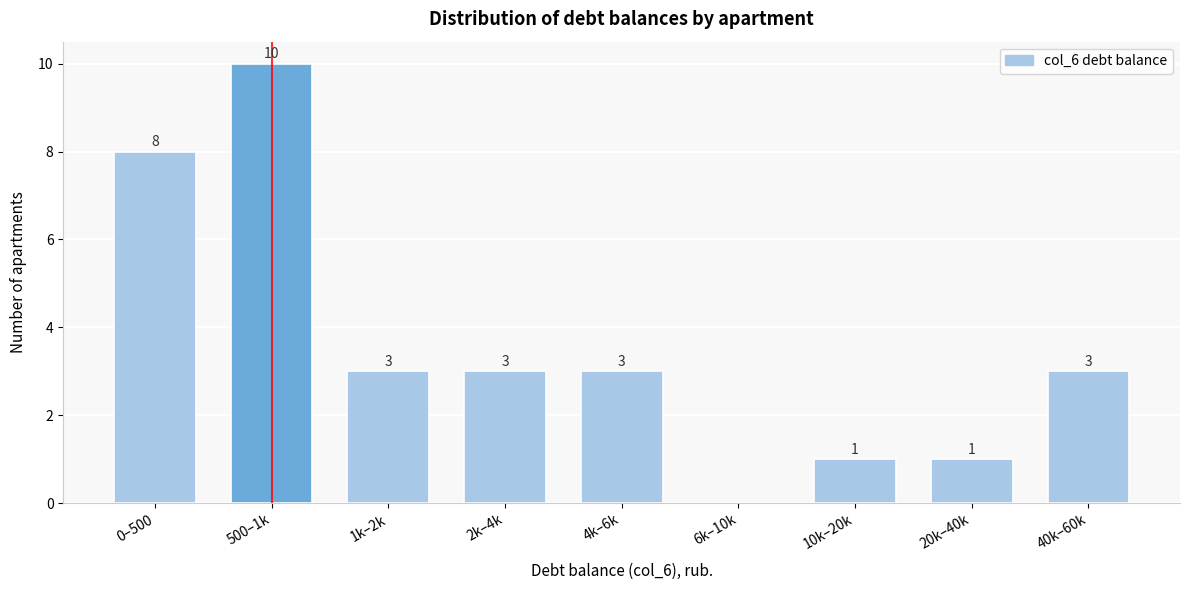

Reading left to right, what are all the values shown in this chart?

0–500=8	500–1k=10	1k–2k=3	2k–4k=3	4k–6k=3	6k–10k=0	10k–20k=1	20k–40k=1	40k–60k=3